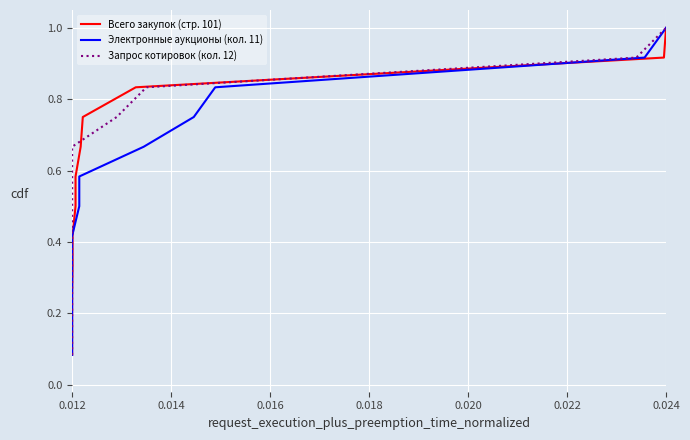

At how many categories does at least one series exceed 0?

12